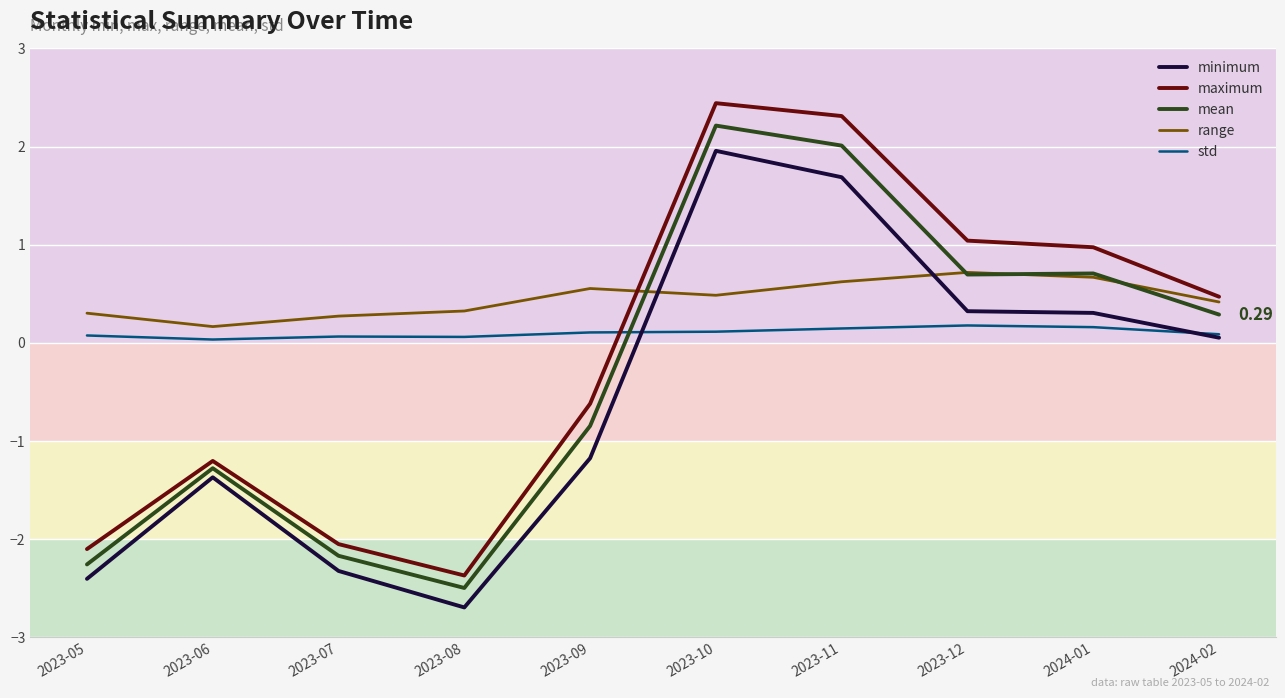

Rank the series by their average value, from highest to lowest.

range, std, maximum, mean, minimum